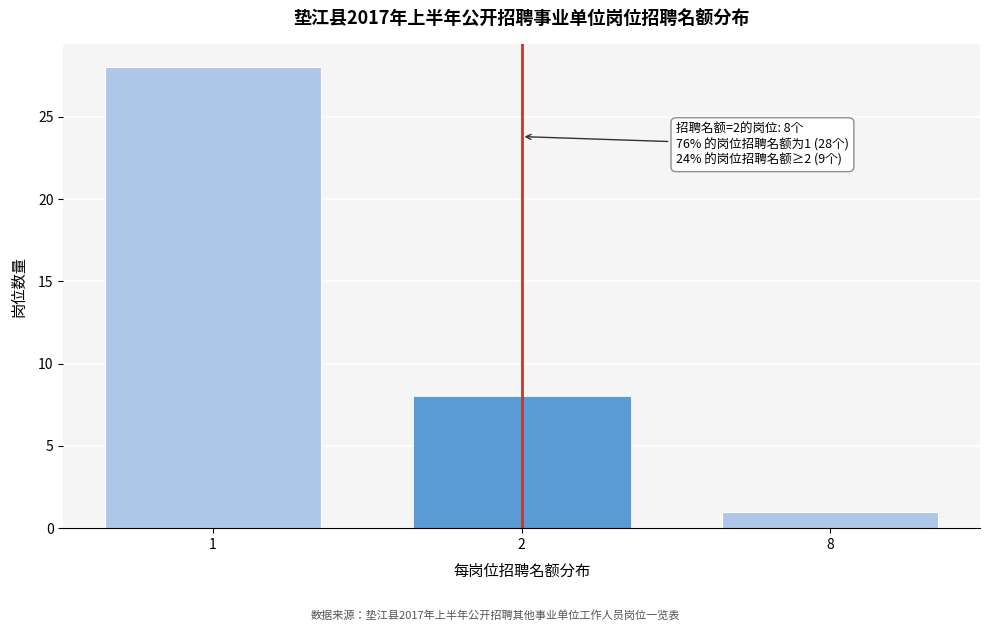

Reading right to left, what are all the values shown in this chart?

8=1	2=8	1=28